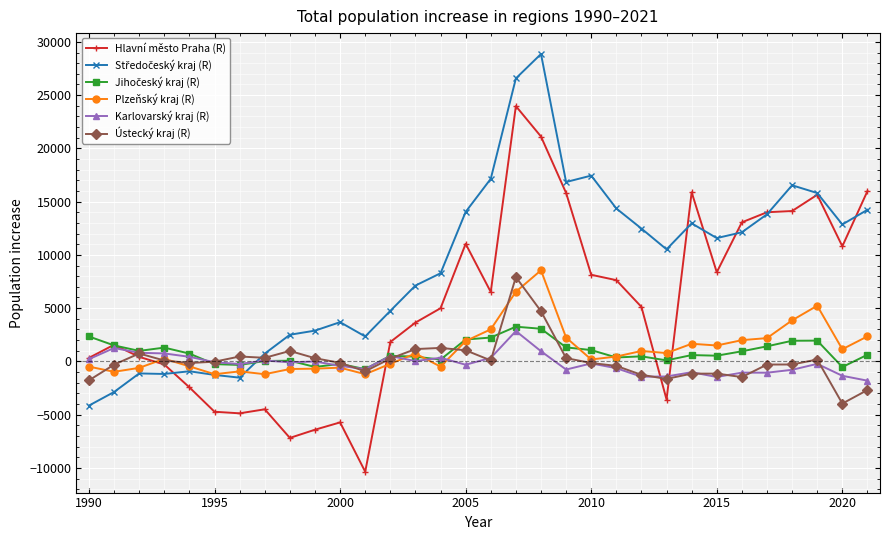

What is the minimum value shown in the chart?

-10358